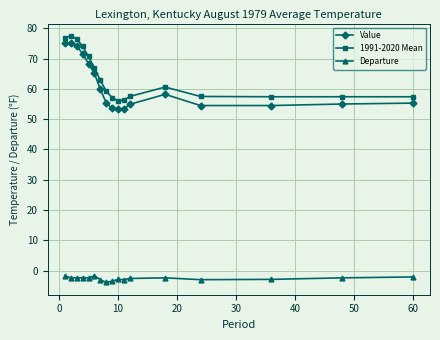

What is the highest value of the 1991-2020 Mean series?

77.5